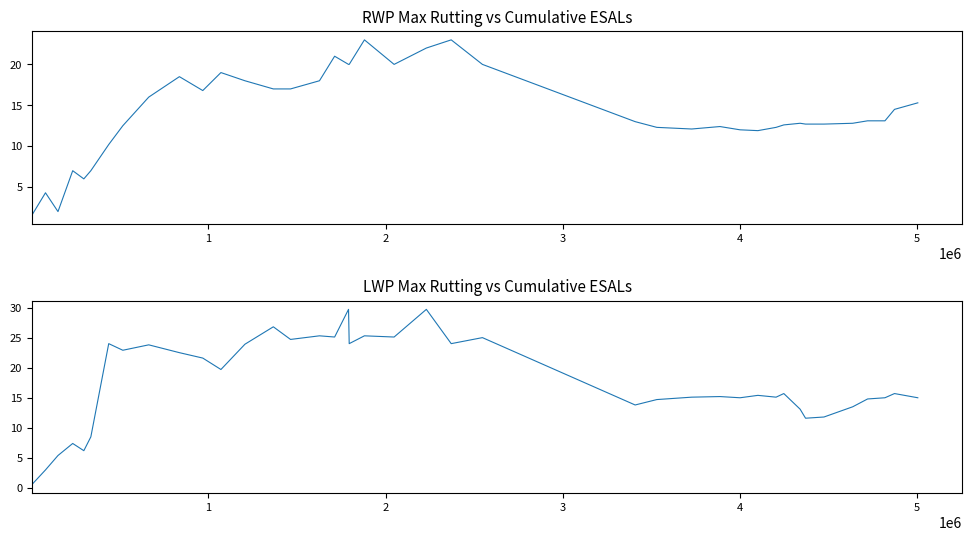

What is the maximum value shown in the chart?

29.7